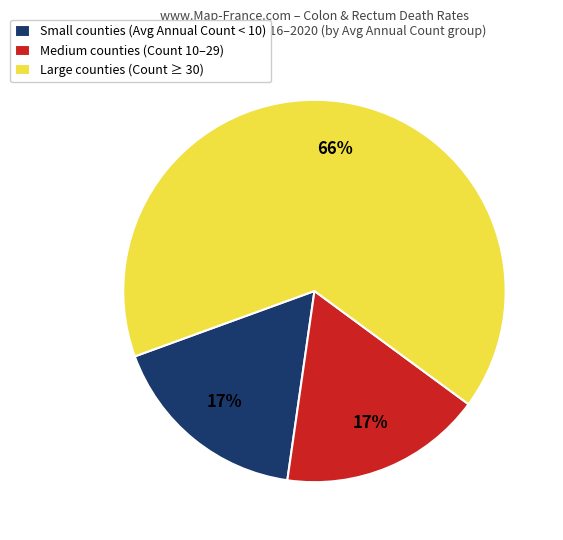

How many slices are in this pie chart?

3